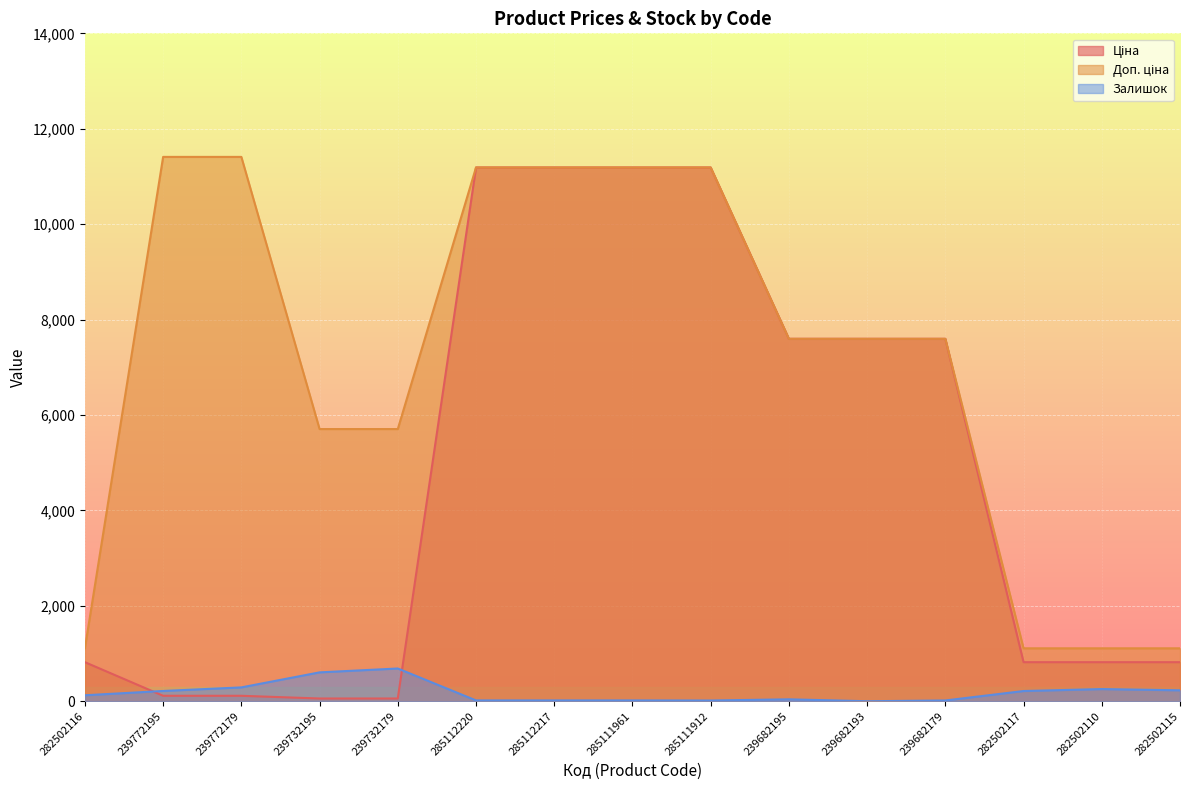

True or false: Доп. ціна has a value of 1109.2 at 282502116.

True